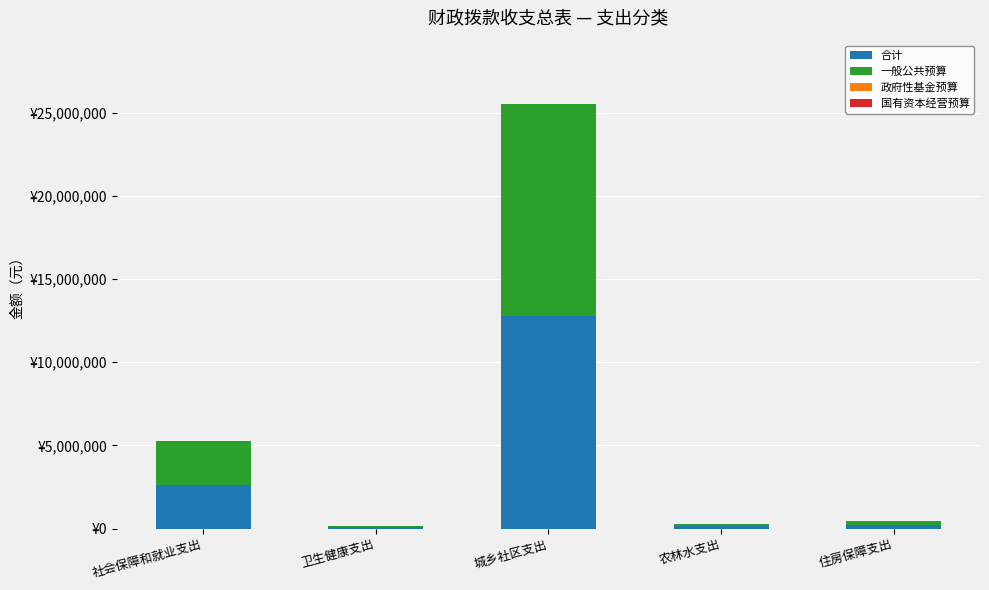

Where does the 合计 series first go above 214944?

社会保障和就业支出